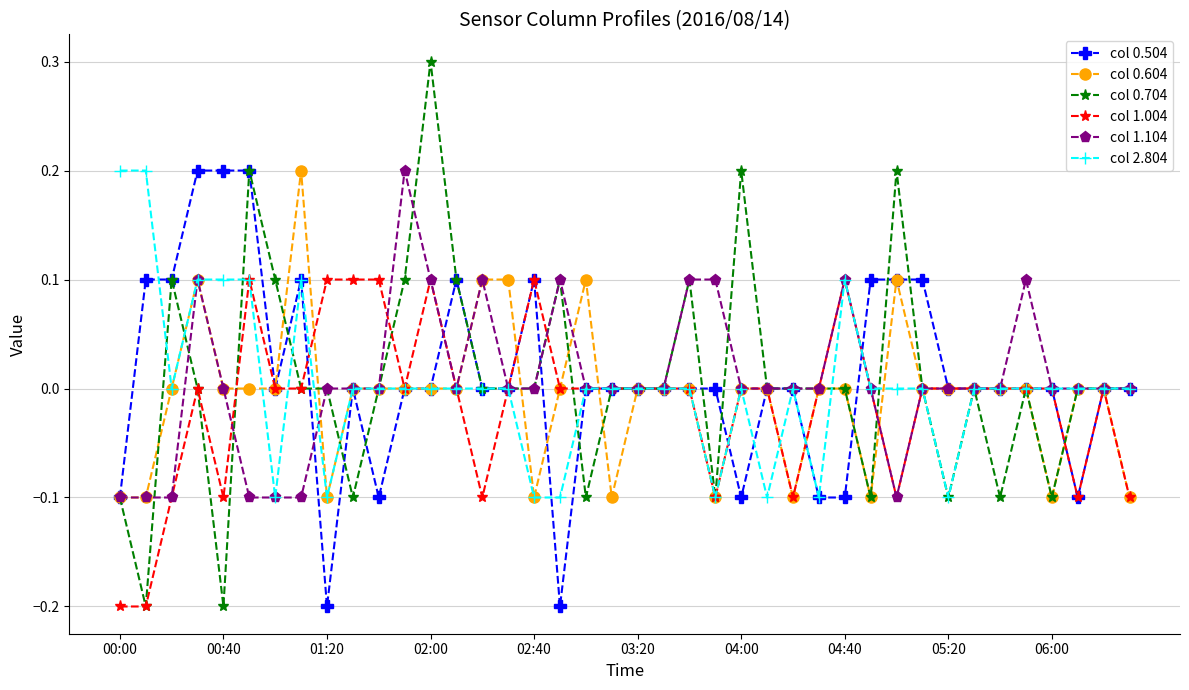

True or false: col 0.604 has more than 0 points higher than both neighbors.

True